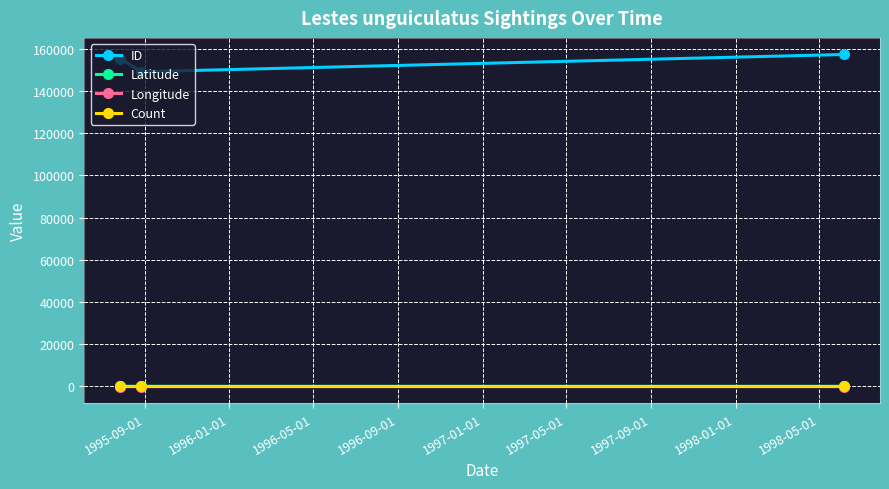

At how many categories does at least one series exceed 97952?

3